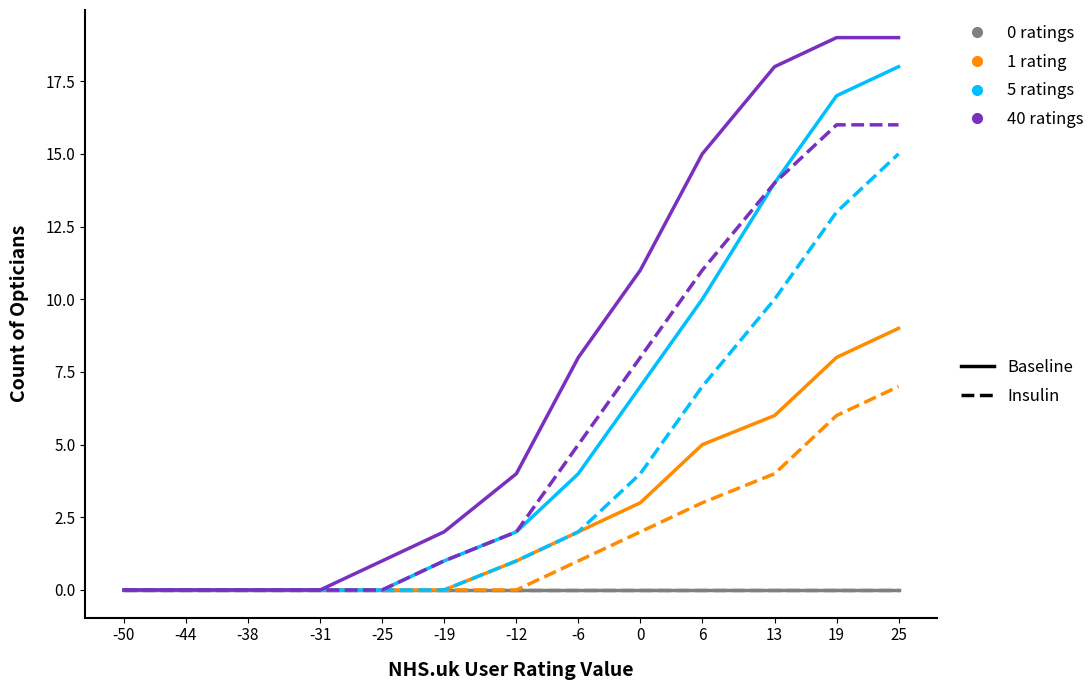

At which category does the chart reach its minimum across all series?

-50